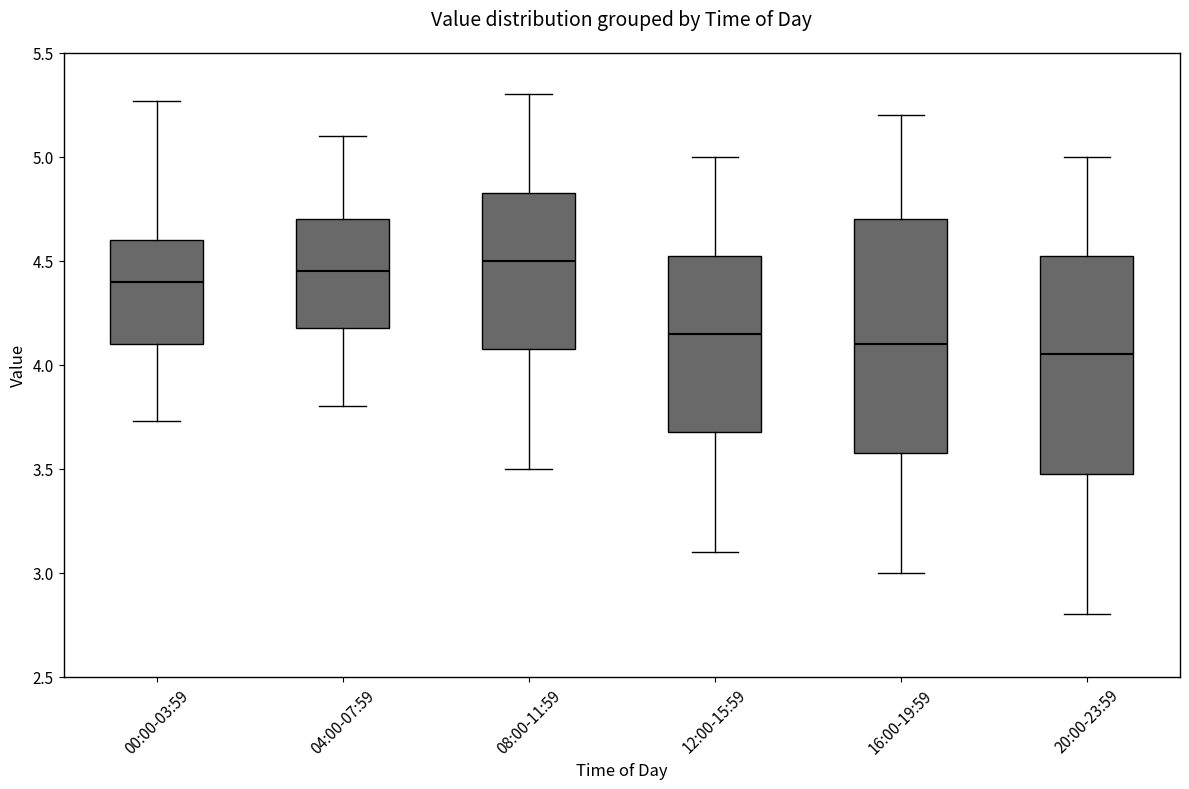

Reading left to right, transcribe this box plot: for each box, give where its median line is, the range the box spans, and where its two whiskers end, as read against the y-axis. The values are not printed on the chart, so give them approximately, as read against the axis.

00:00-03:59: median 4.40, box 4.10 to 4.60, whiskers 3.75 to 5.25
04:00-07:59: median 4.45, box 4.20 to 4.70, whiskers 3.80 to 5.10
08:00-11:59: median 4.50, box 4.10 to 4.85, whiskers 3.50 to 5.30
12:00-15:59: median 4.15, box 3.70 to 4.55, whiskers 3.10 to 5.00
16:00-19:59: median 4.10, box 3.60 to 4.70, whiskers 3.00 to 5.20
20:00-23:59: median 4.05, box 3.50 to 4.55, whiskers 2.80 to 5.00